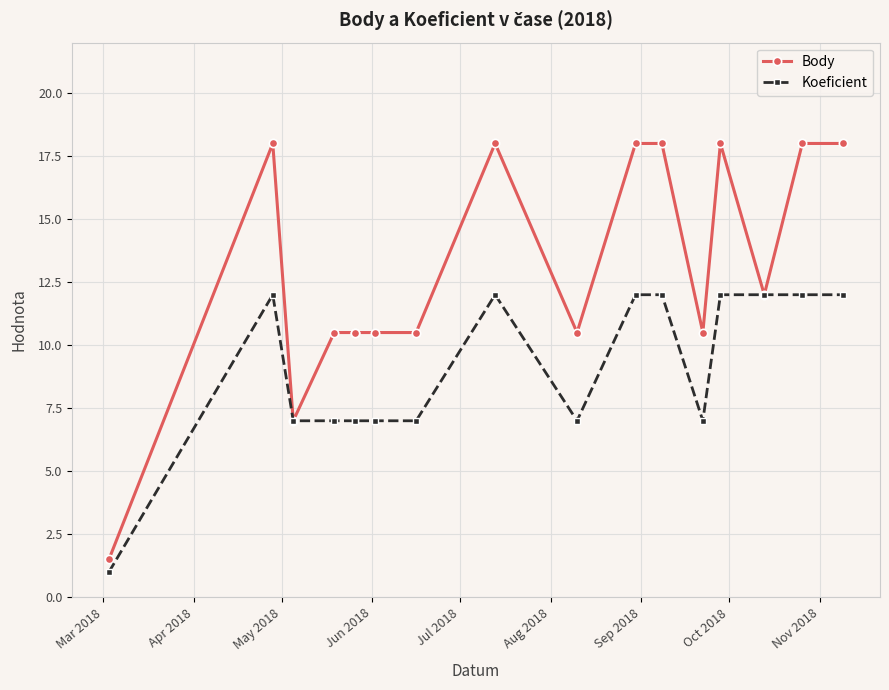

What is the difference between the second highest and minimum values in the Koeficient series?

11.0